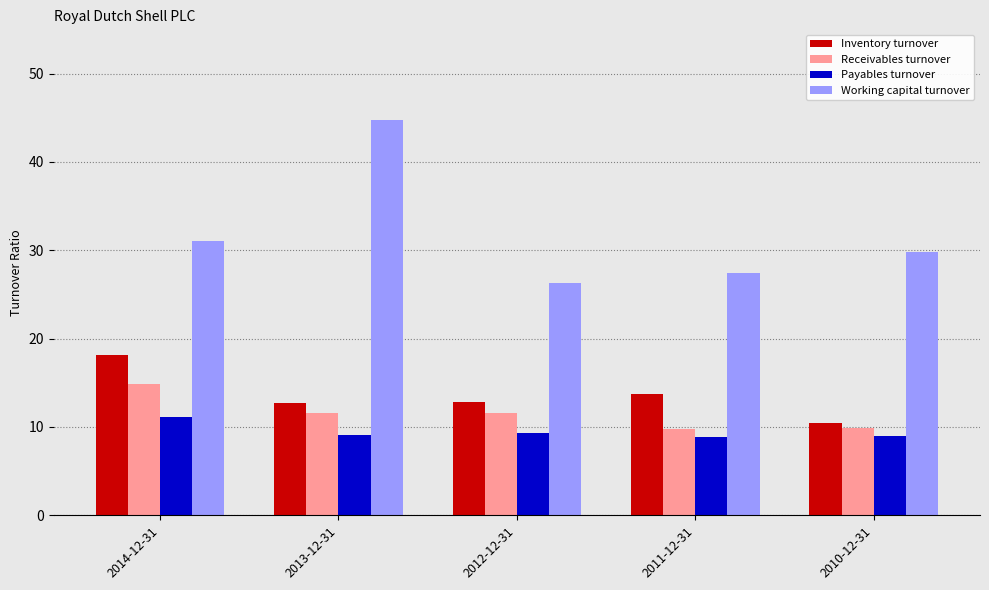

List the series in order of their peak value, highest first.

Working capital turnover, Inventory turnover, Receivables turnover, Payables turnover